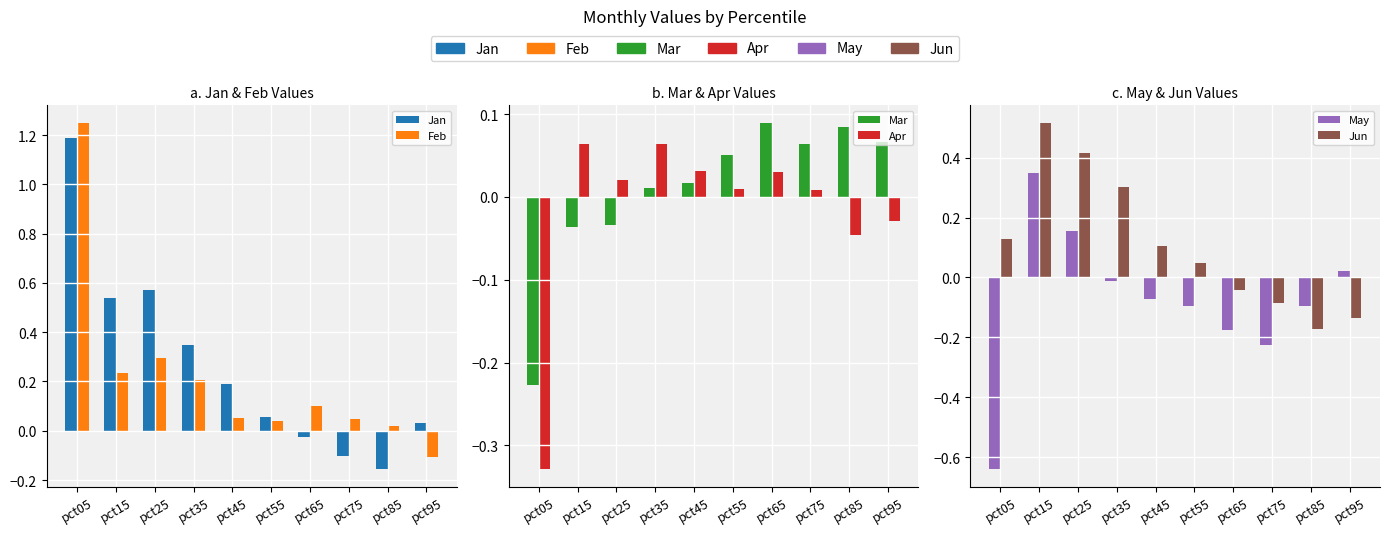

What is the total value across all series at pct45?

0.3